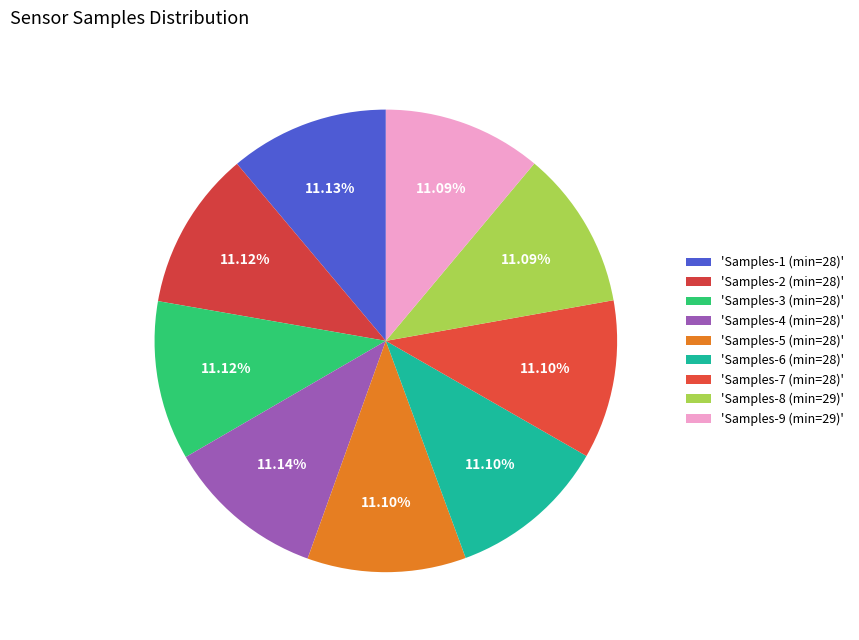

How many segments does this pie chart have?

9